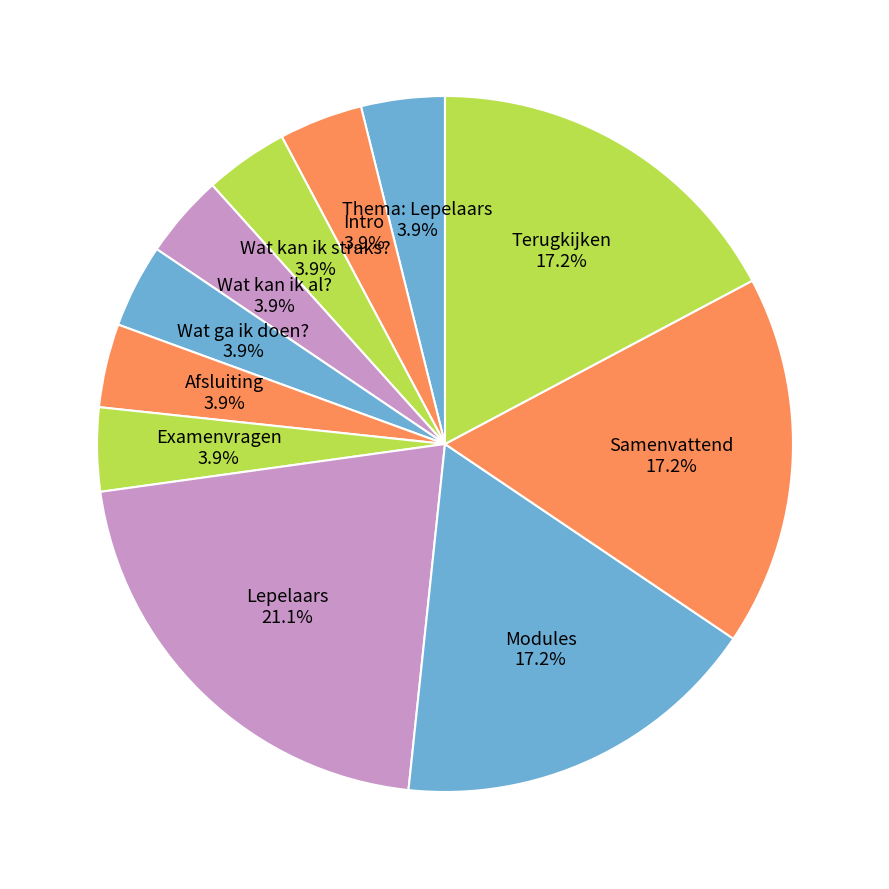

Is there any slice that represents more than half of the pie?

No